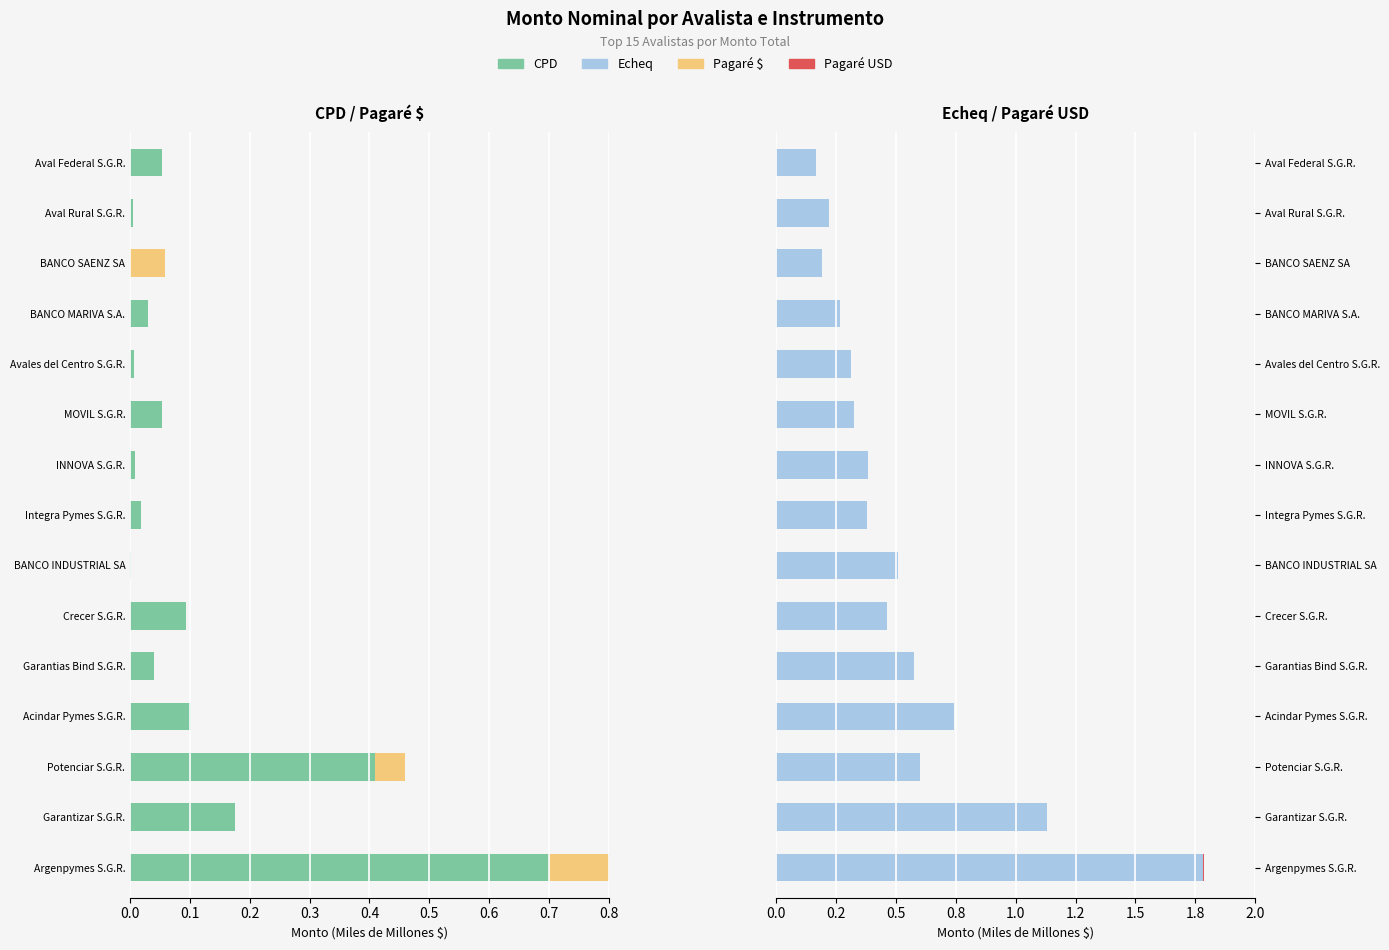

Rank the series at Garantias Bind S.G.R. from highest to lowest value.

Echeq, Pagaré USD, Pagaré $, CPD